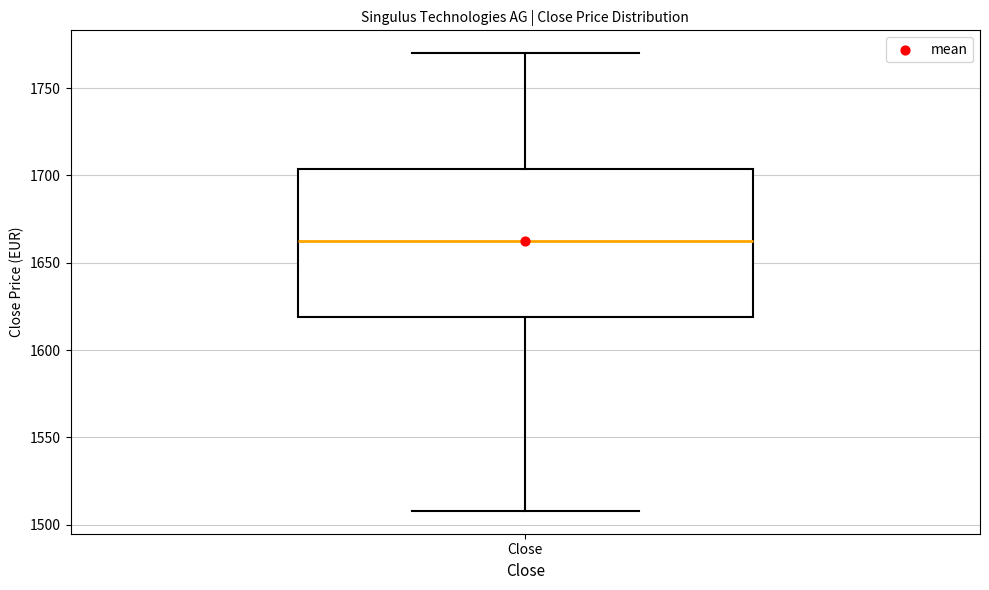

Read this box plot against the y-axis: the position of the median line, the range covered by the box, and the ends of both whiskers. The values are not printed on the chart, so give them approximately, as read against the axis.

median 1665, box 1620 to 1705, whiskers 1510 to 1770